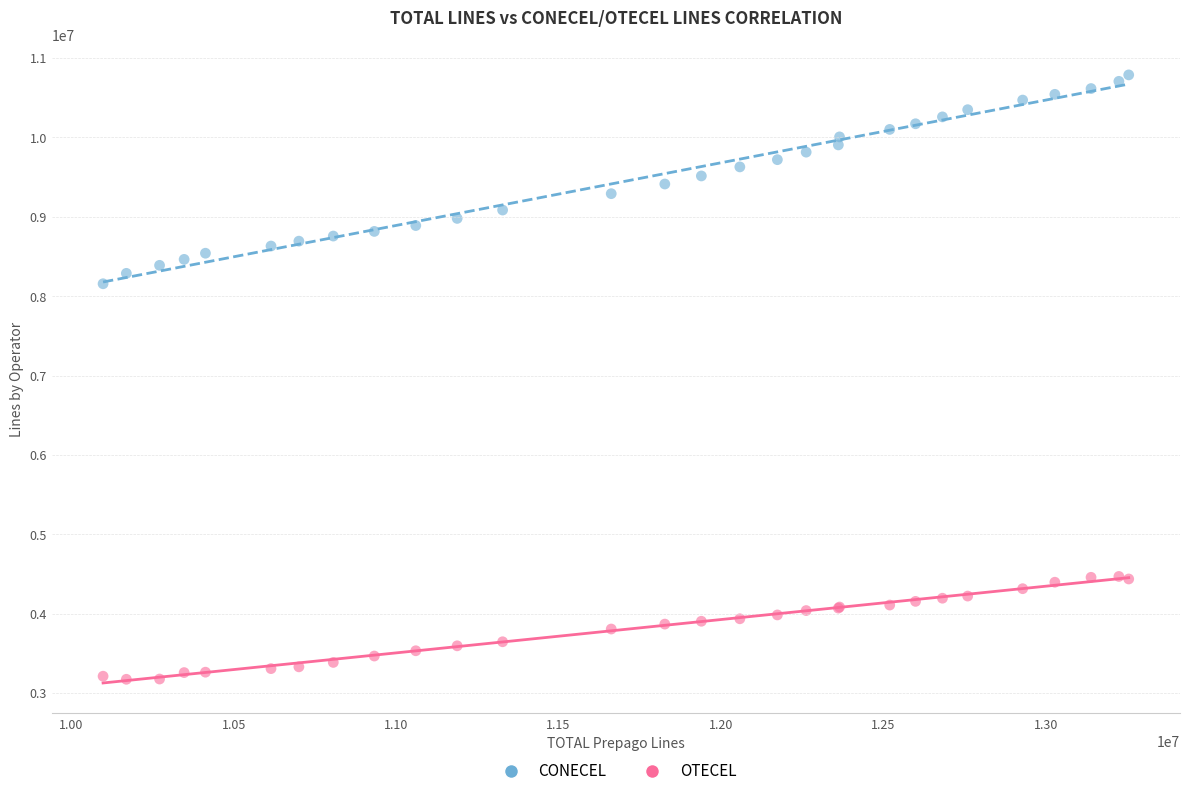

Which series reaches the minimum Y coordinate?

OTECEL